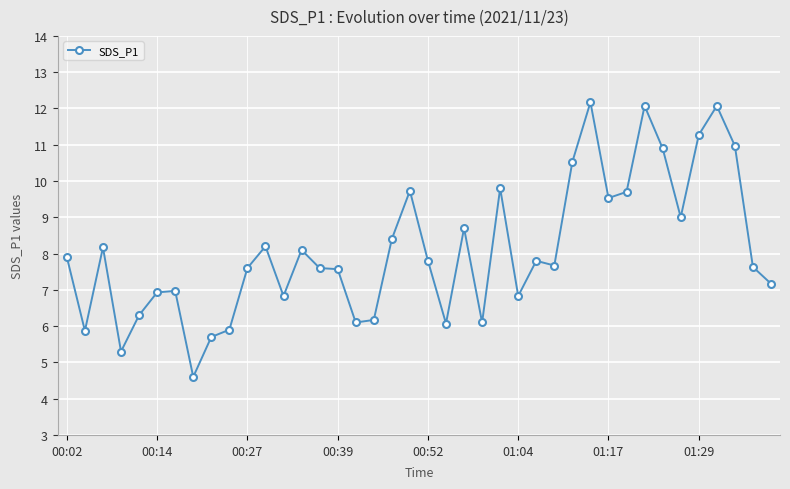

How many series are shown in this chart?

1